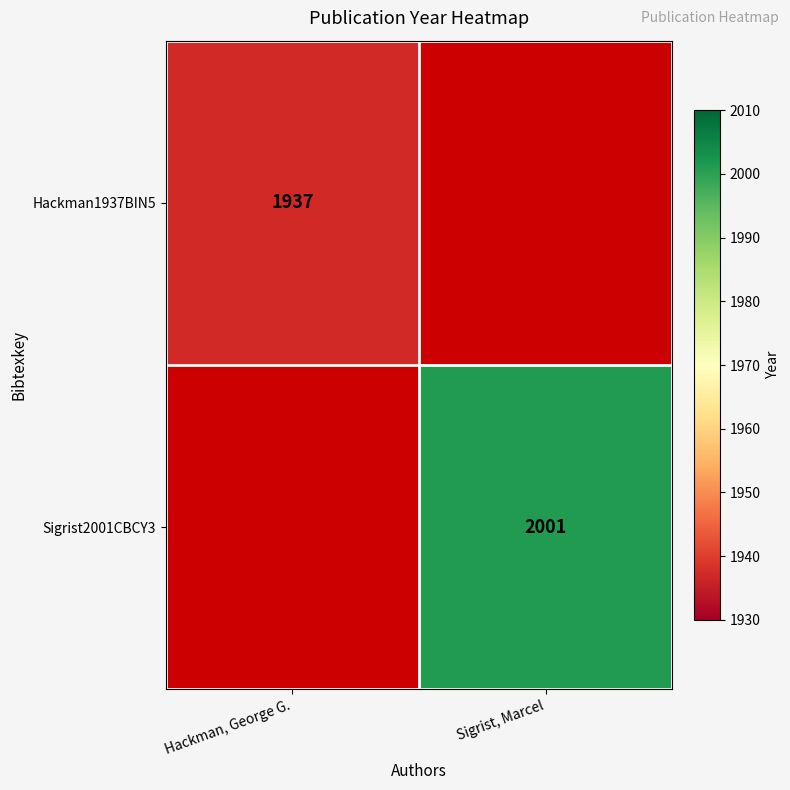

Is the value of Hackman1937BIN5 at Hackman, George G. greater than the value of Sigrist2001CBCY3 at Sigrist, Marcel?

No